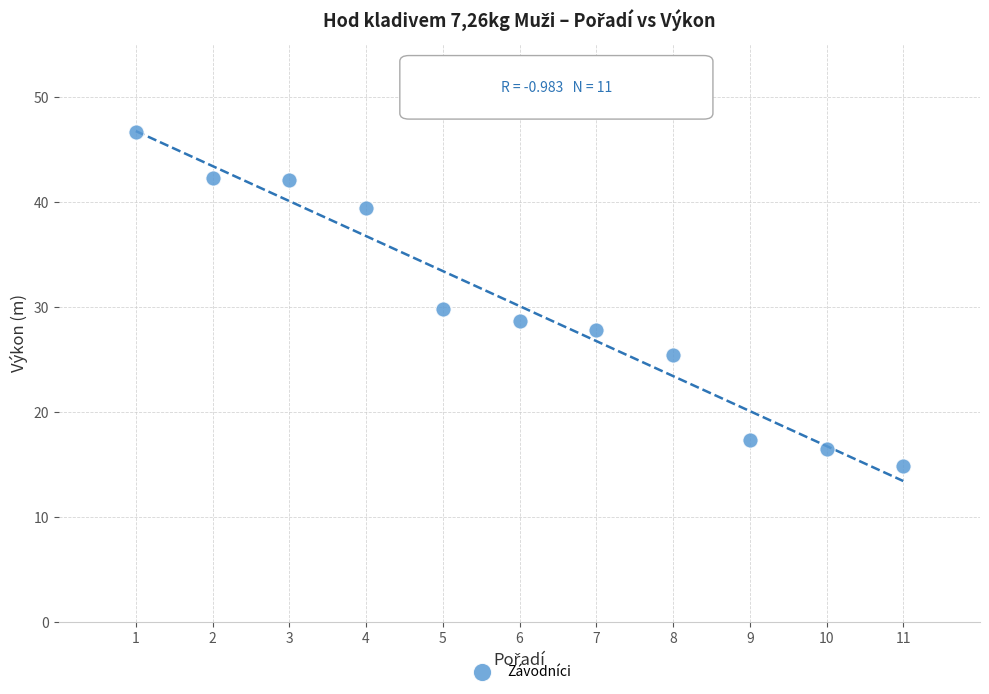

What is the range of X values (max minus min)?

10.0